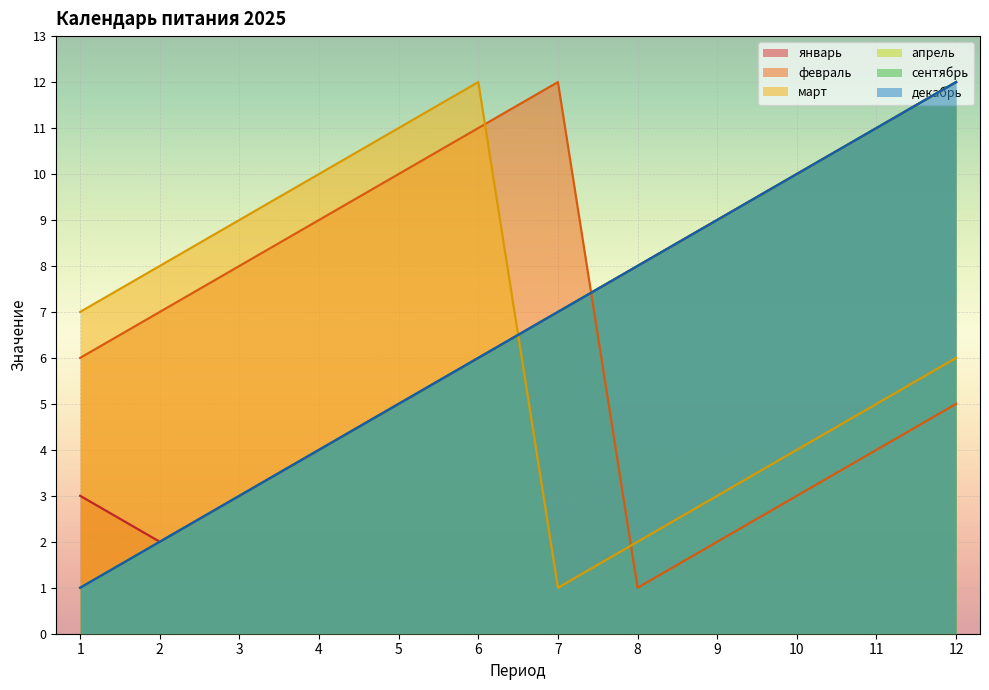

What is the difference between the maximum and second lowest values in the март series?

10